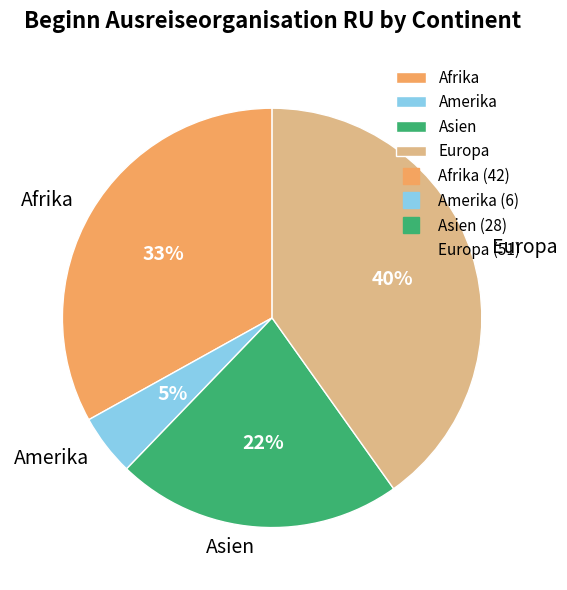

Is the sum of Europa and Asien greater than half?

Yes